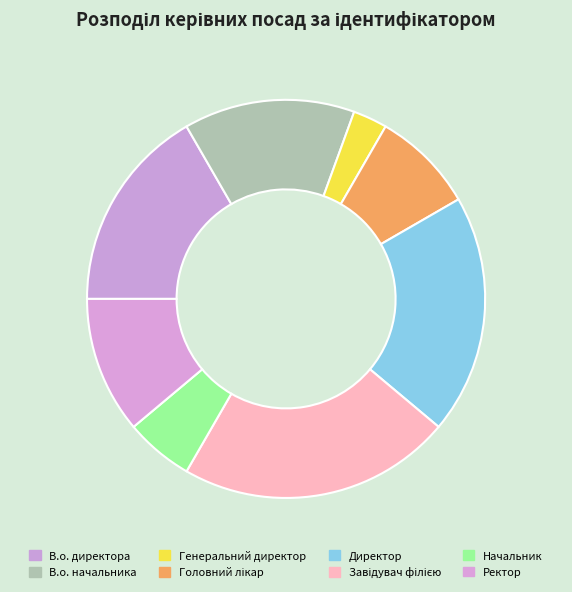

Is it true that В.о. директора is 17% of the pie?

True